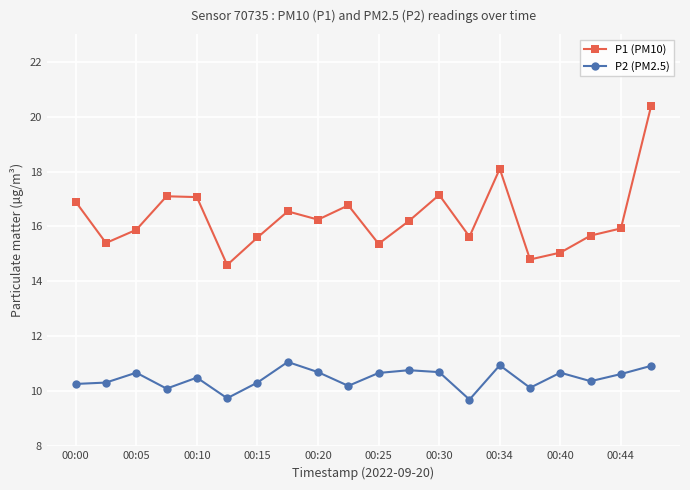

True or false: P1 (PM10) and P2 (PM2.5) cross at least once.

False